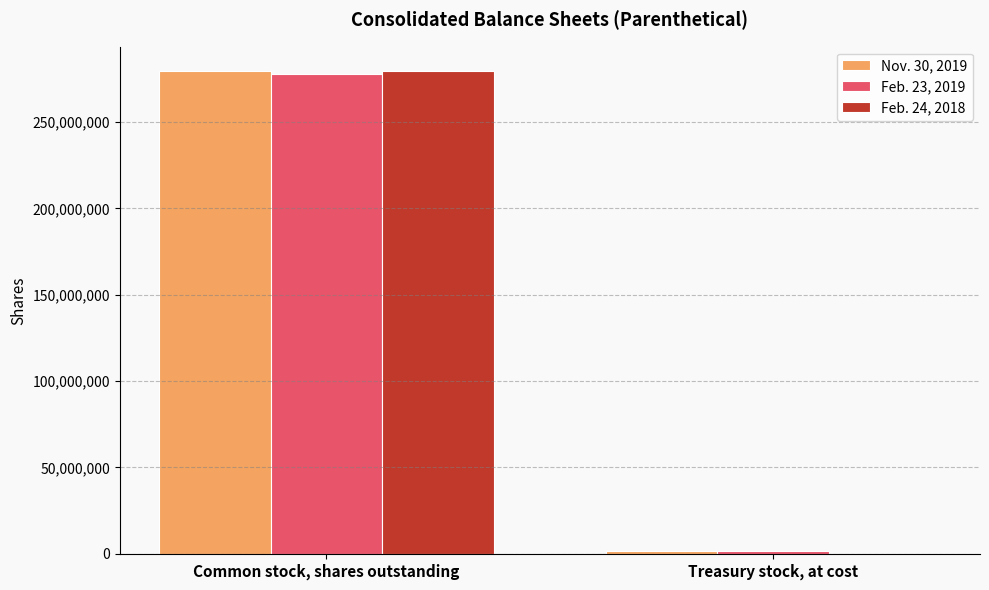

What is the sum of all Feb. 23, 2019 values?

279654028